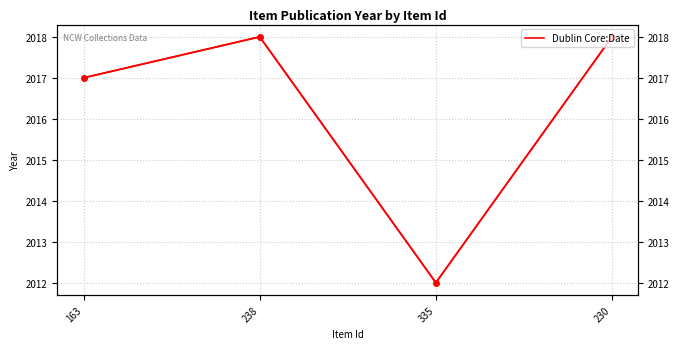

At which category does the data reach its first local valley?

335